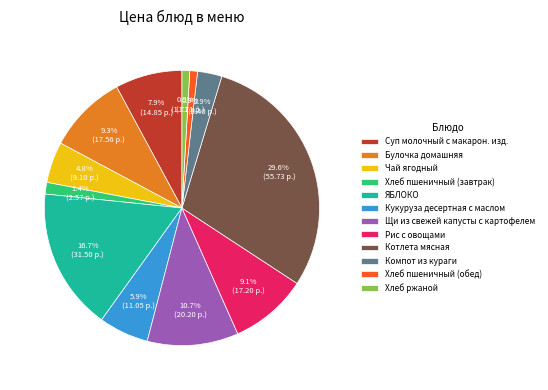

True or false: Рис с овощами accounts for 9% of the total.

True